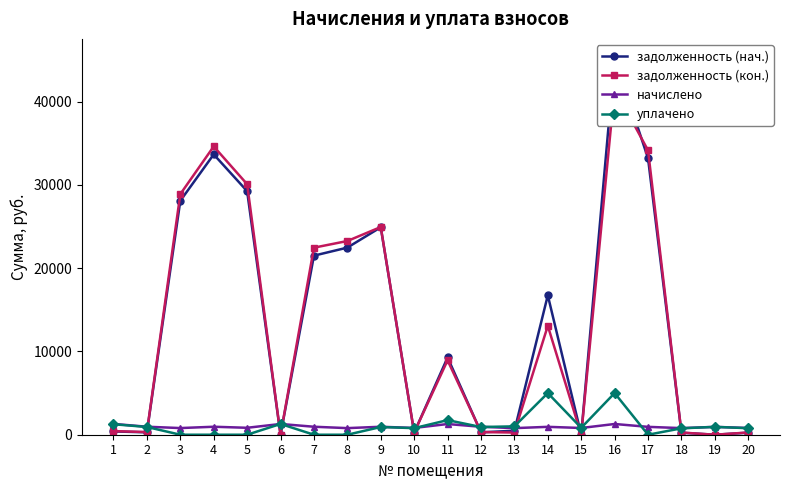

How many categories are shown in the chart?

20